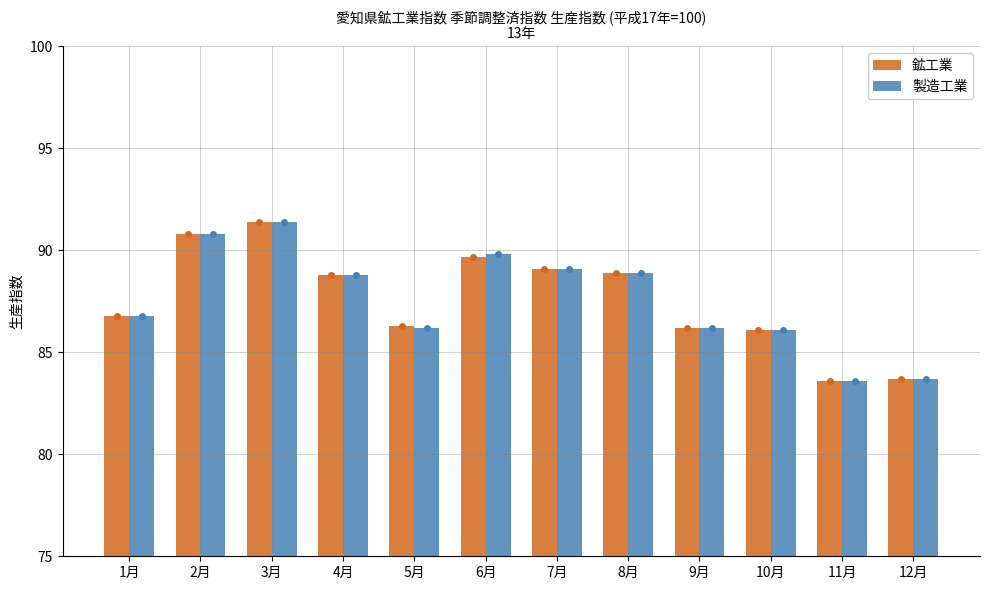

Read the 製造工業 value at 12月.

83.7